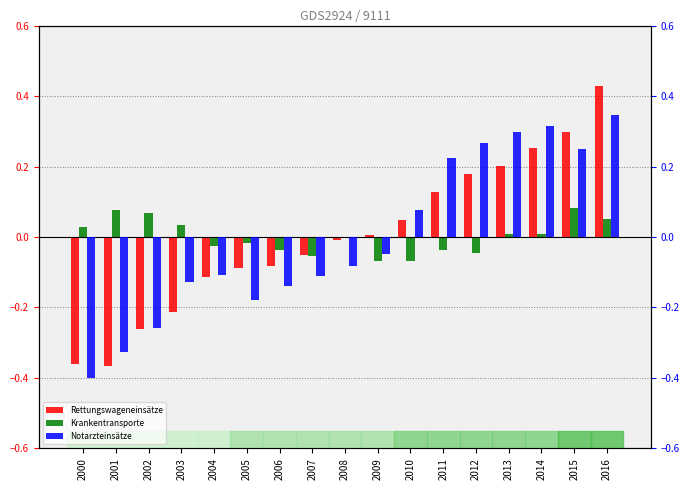

What is the difference between the Krankentransporte values at 2004 and 2001?

0.1